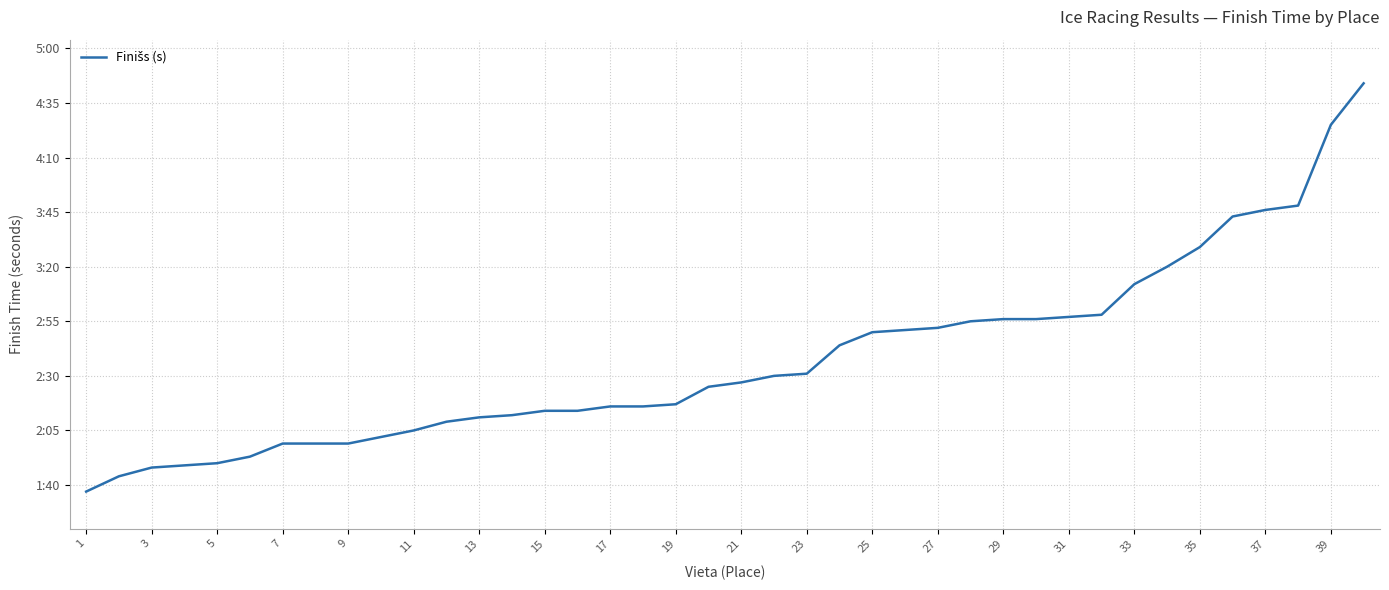

Does the chart display data point markers on the line(s)?

No